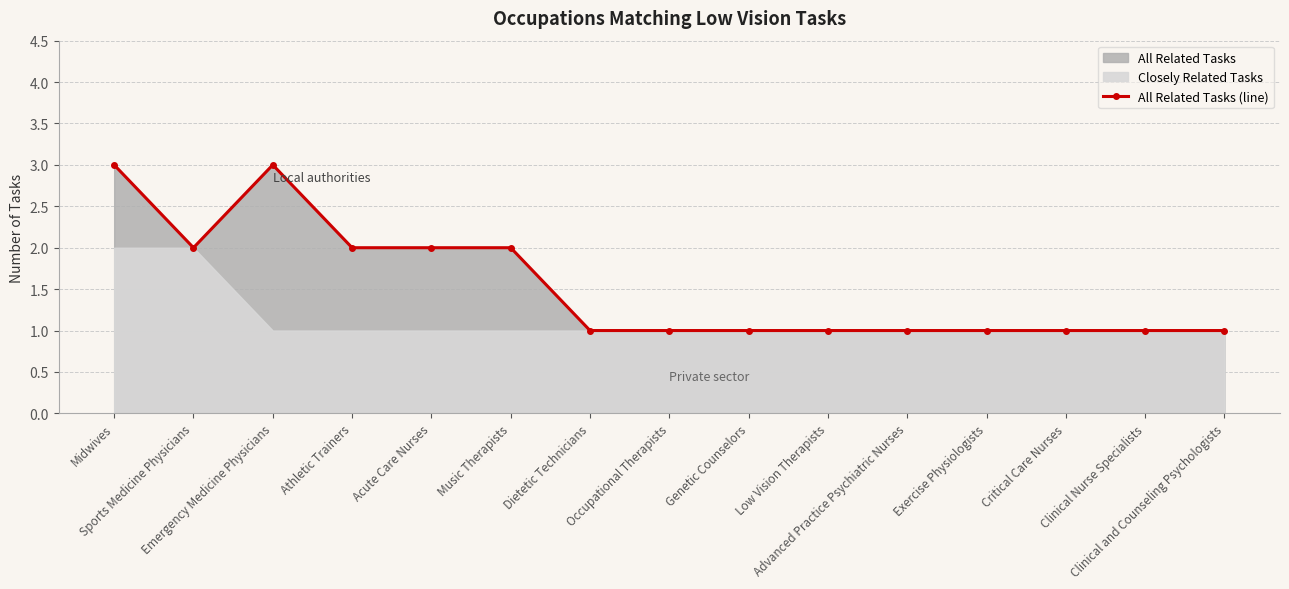

True or false: the data has more than 1 interior local peaks.

False